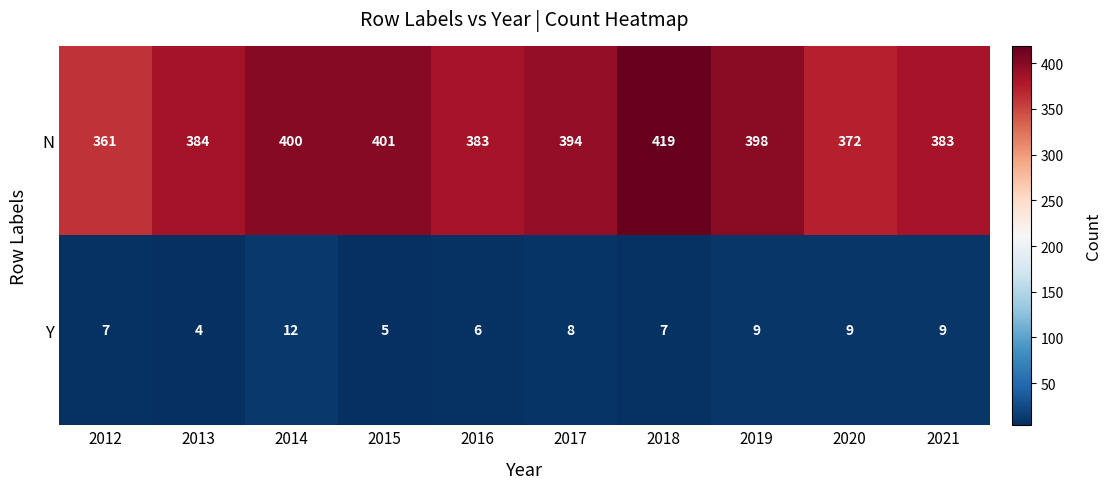

Is it true that N equals 682 at 2018?

False